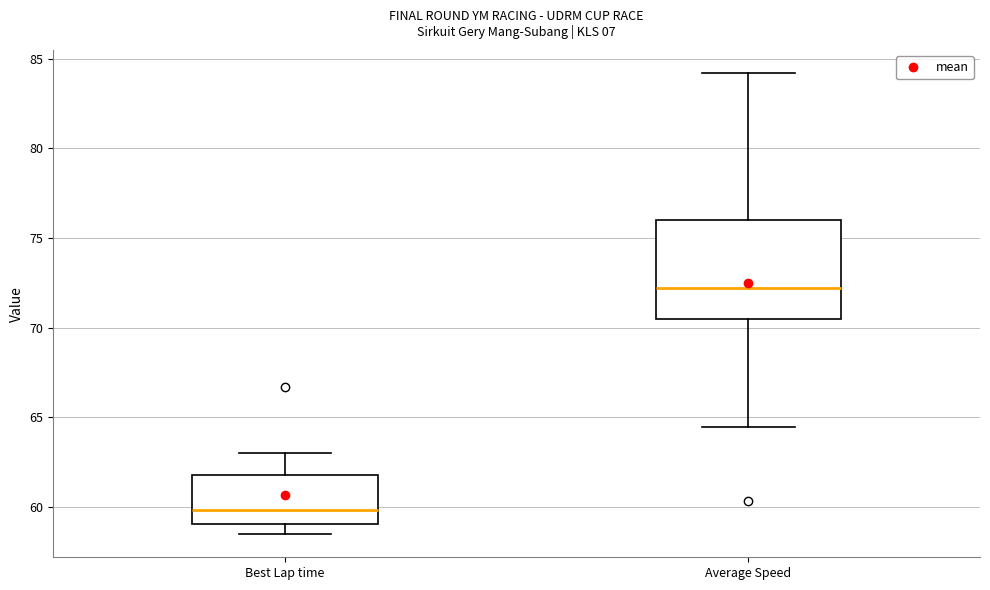

Which box's median line is the lowest?

Best Lap time